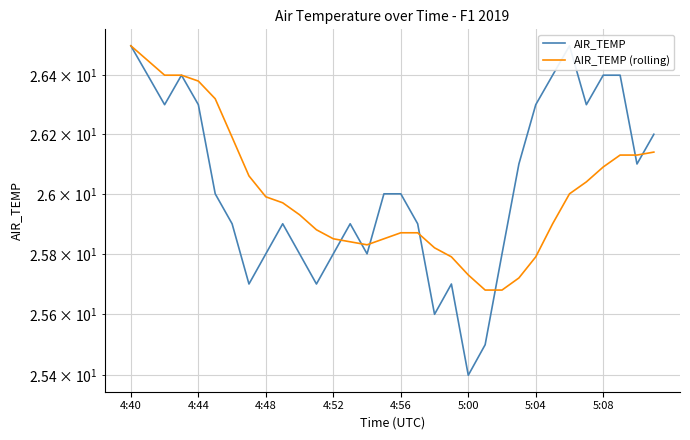

What position from the left is 5:04?

7